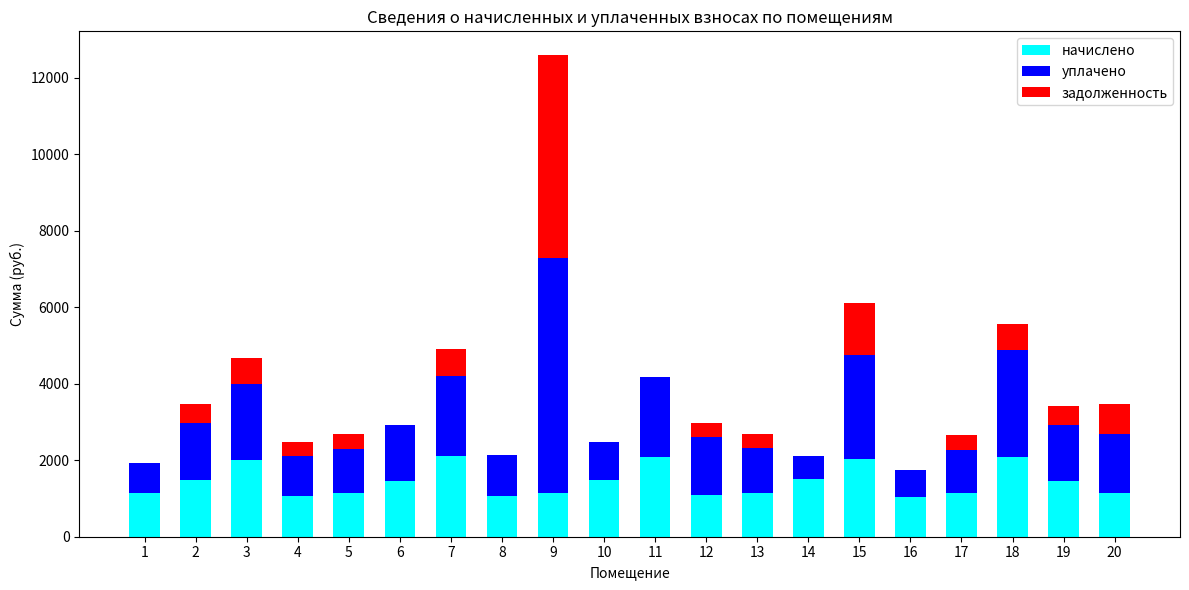

At which category is the sum across all series the highest?

9